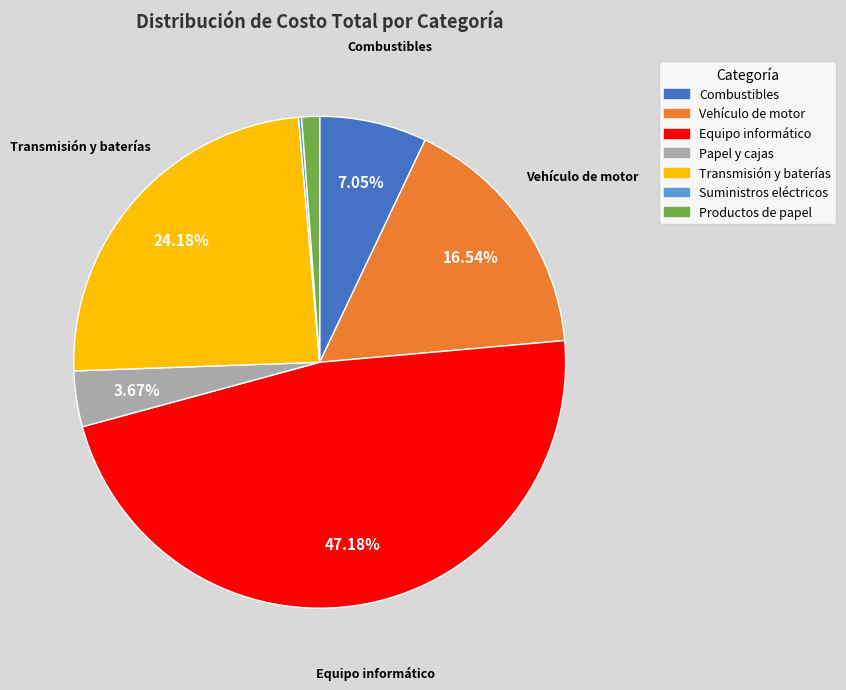

To the nearest percent, what percentage of the pie is Papel y cajas?

4%